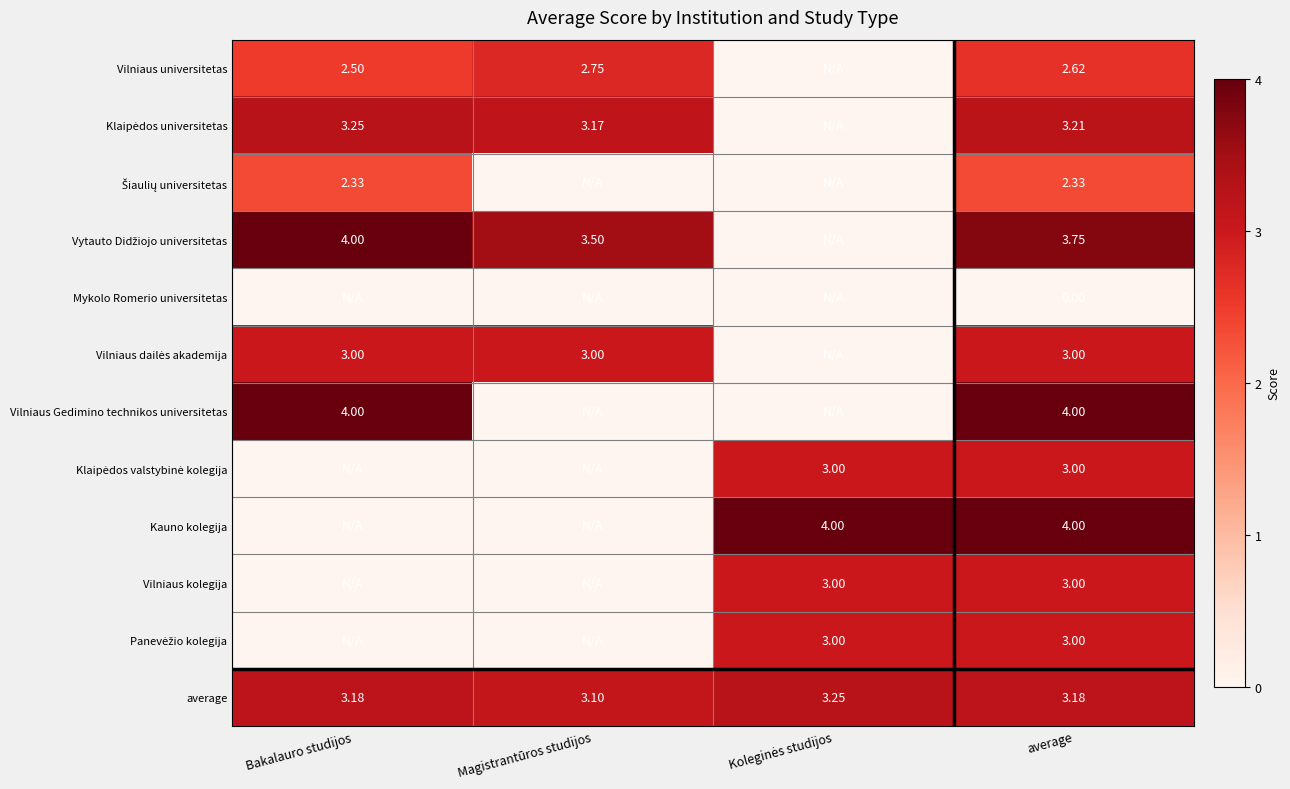

The Vilniaus Gedimino technikos universitetas series shows 4.0 at Bakalauro studijos. True or false?

True